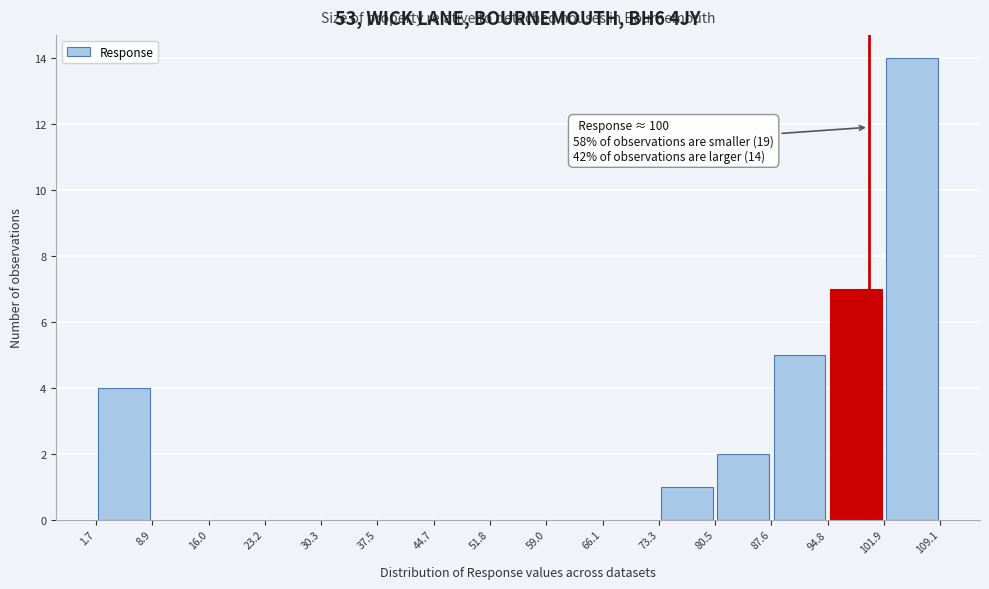

Over which range of the x-axis is the bar tallest?

101.9 to 109.1